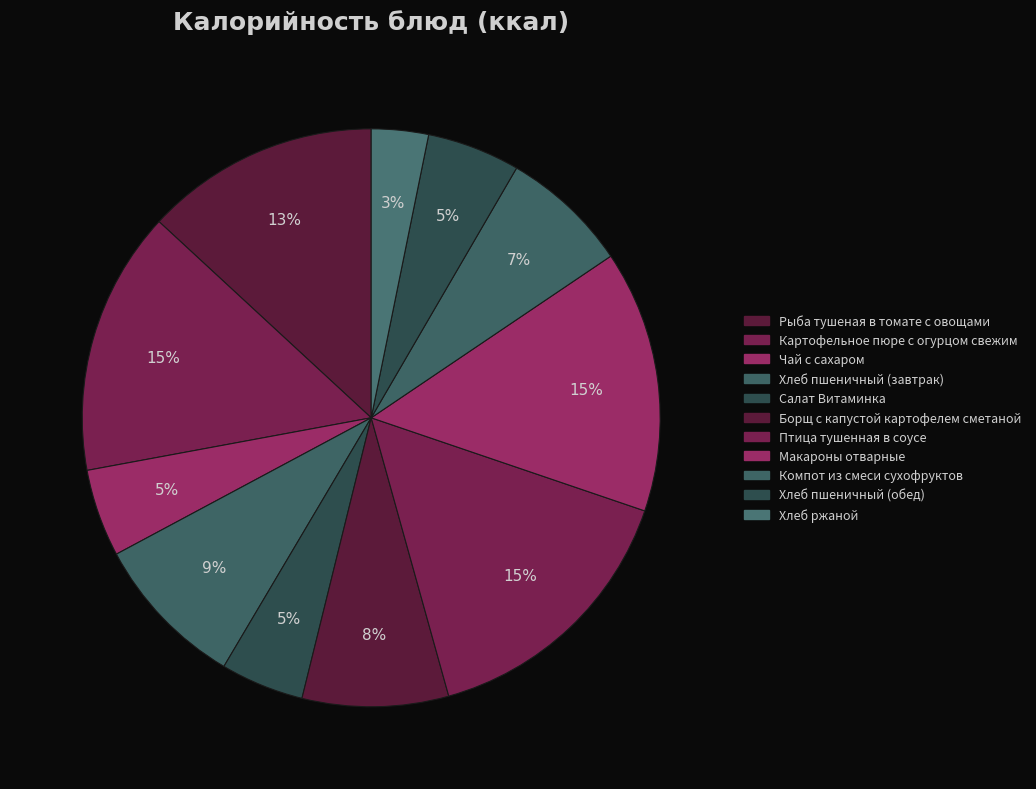

To the nearest percent, what is the difference between the largest and smallest slice percentages?

12%